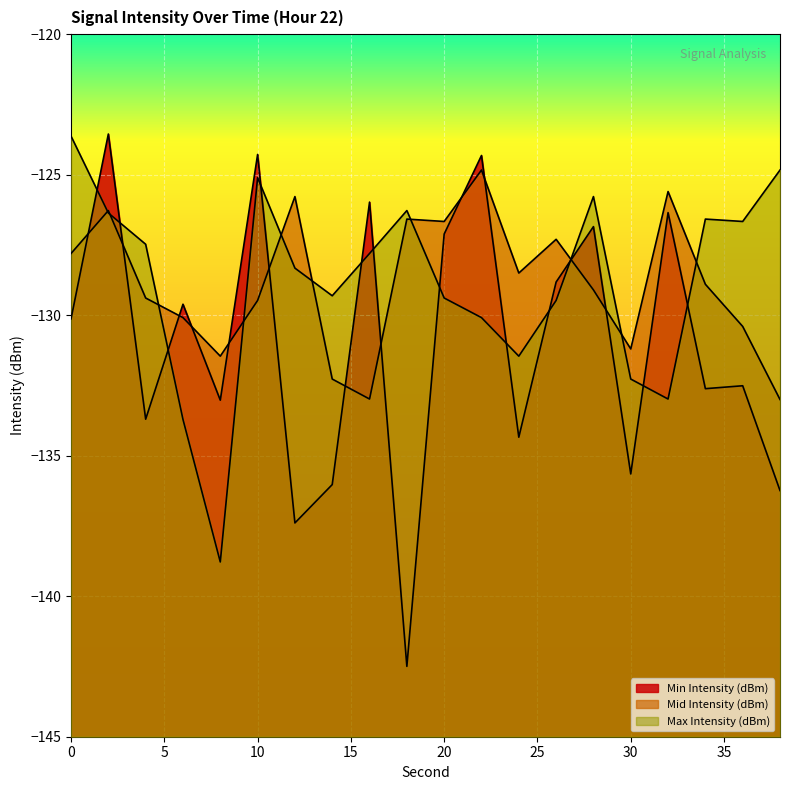

True or false: Max Intensity (dBm) has a value of -130.1 at 22.

True